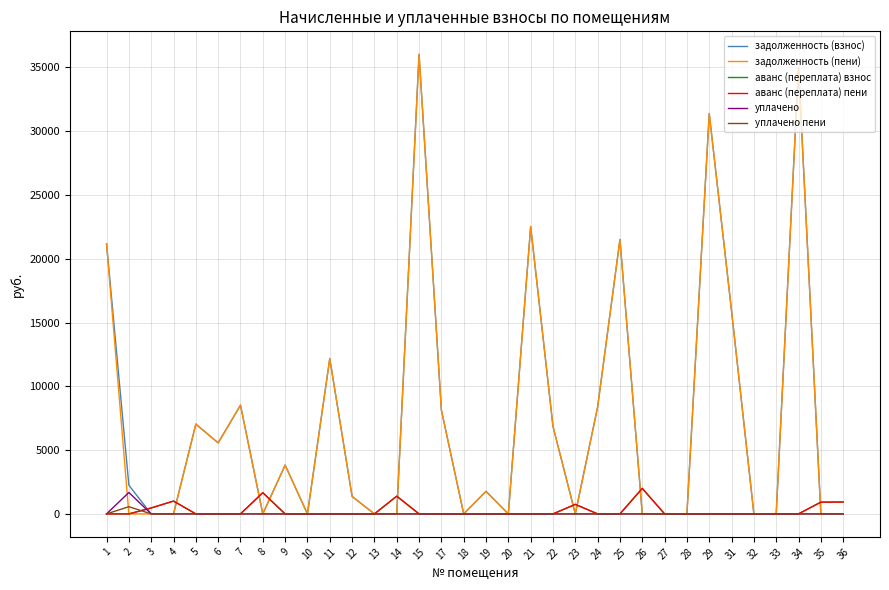

At which category is the sum across all series the highest?

15